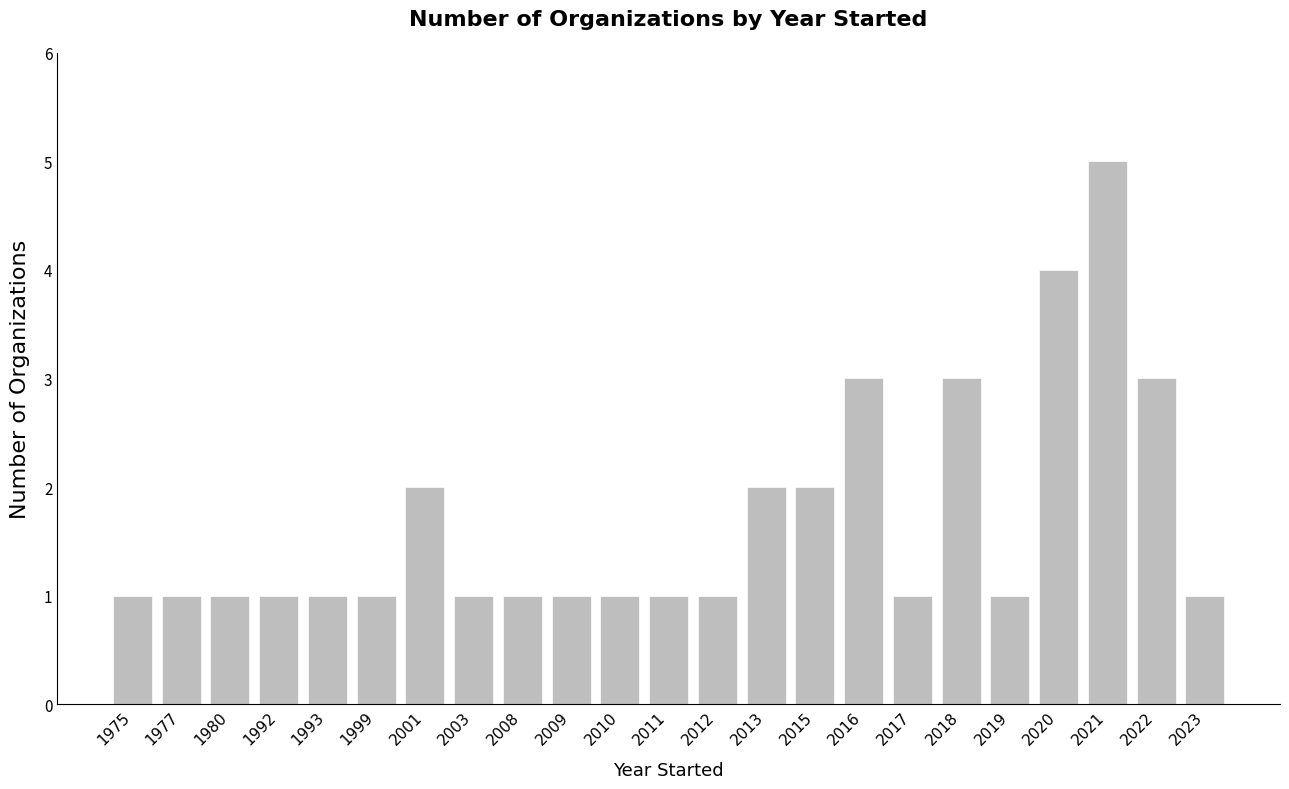

The chart shows a value of 1 at 1977. True or false?

True